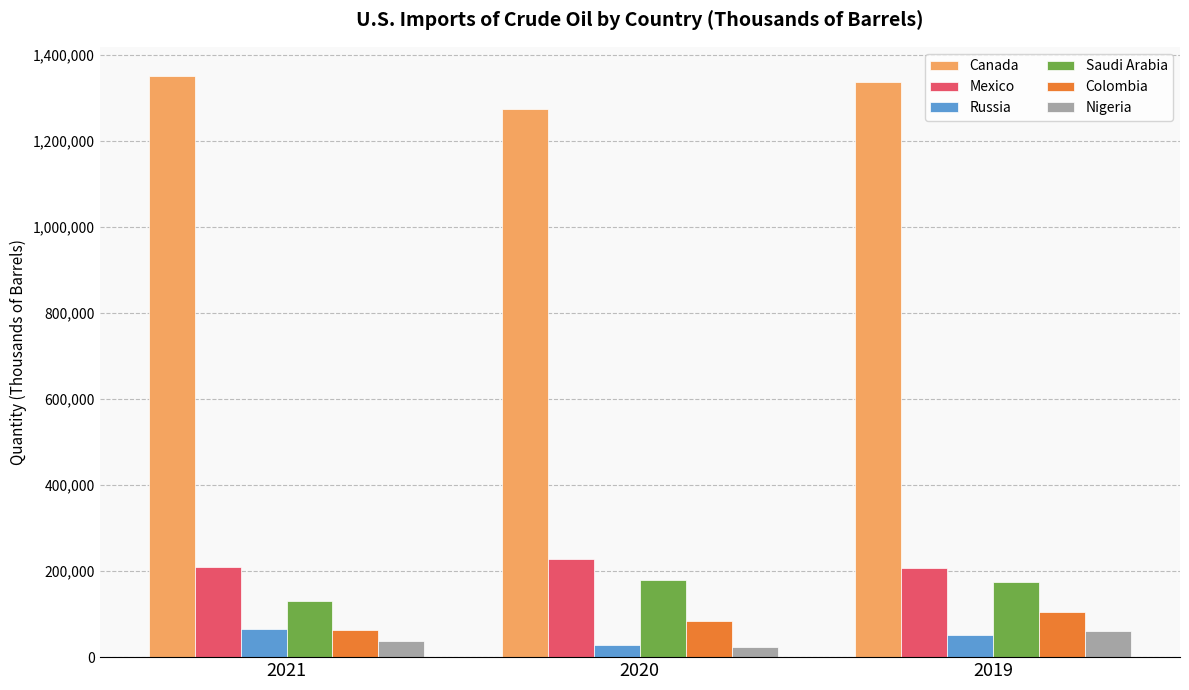

The value of Colombia at 2020 is 28938.2. True or false?

False